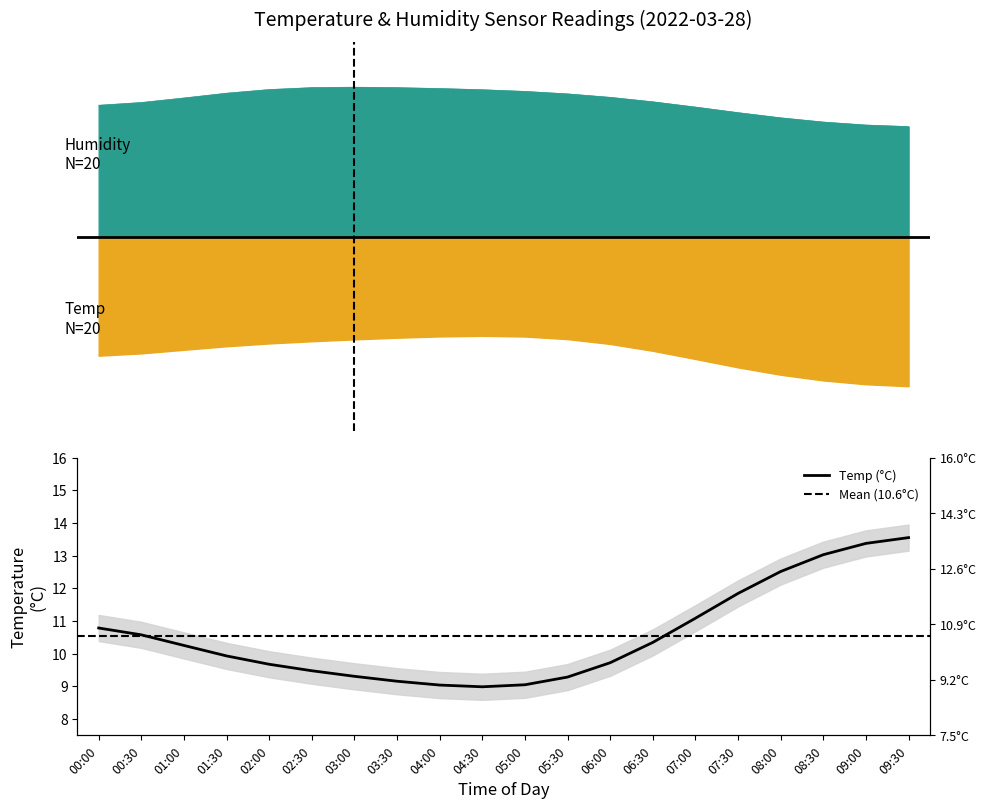

True or false: Temp and Humidity cross at least once.

False